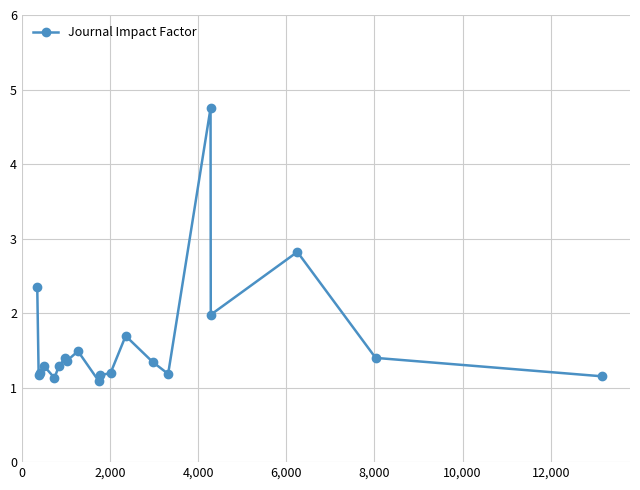

What is the smallest value displayed?

1.1